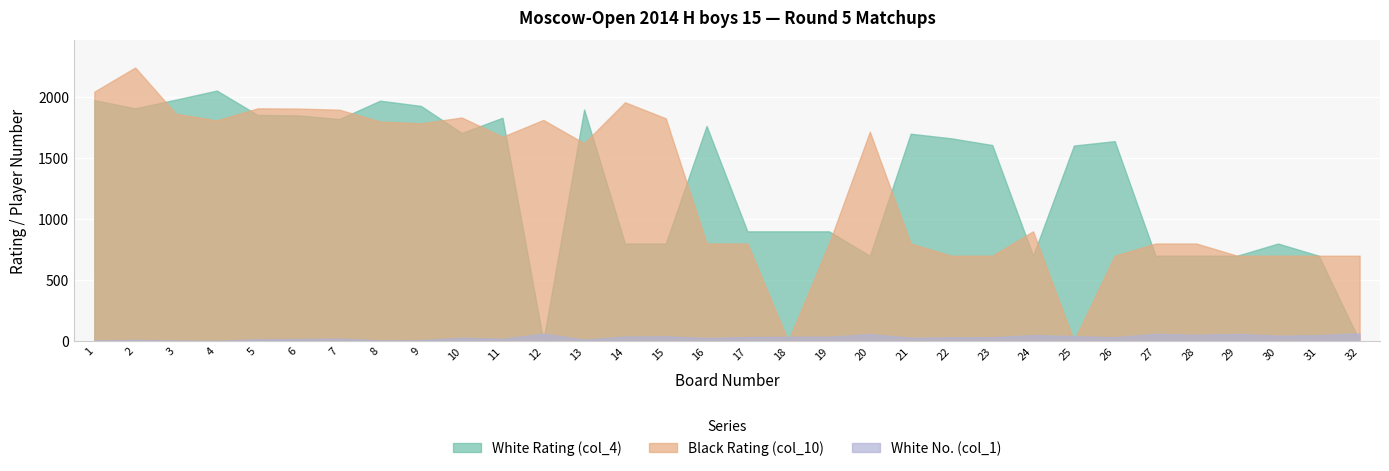

What is the total value across all series at 18?

935